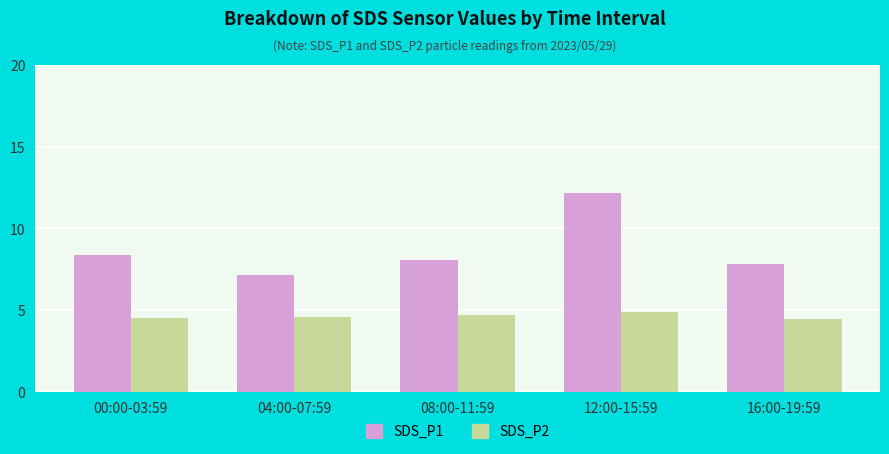

At which category does the chart reach its peak across all series?

12:00-15:59